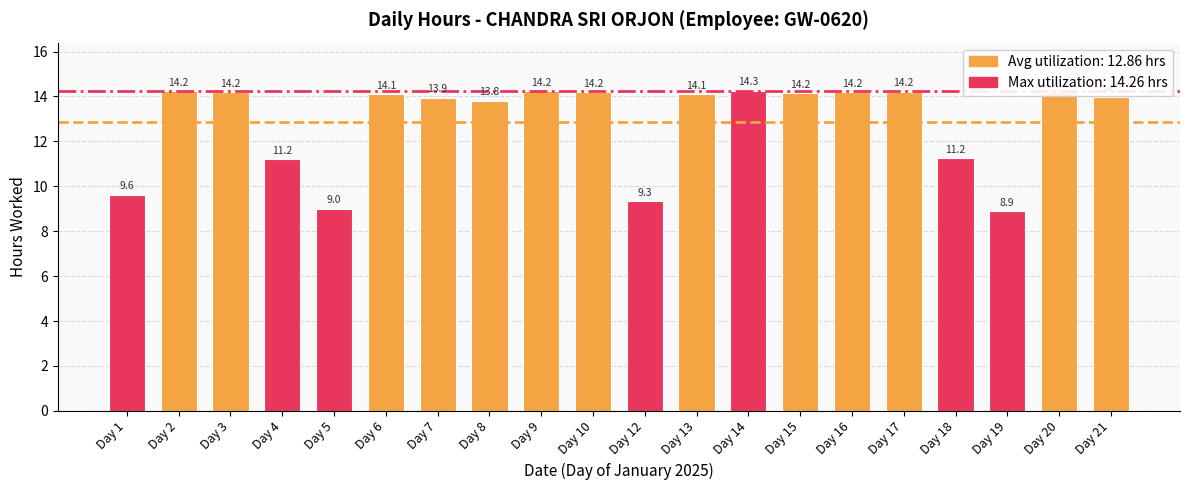

Is it true that the value at Day 21 is 21.1?

False